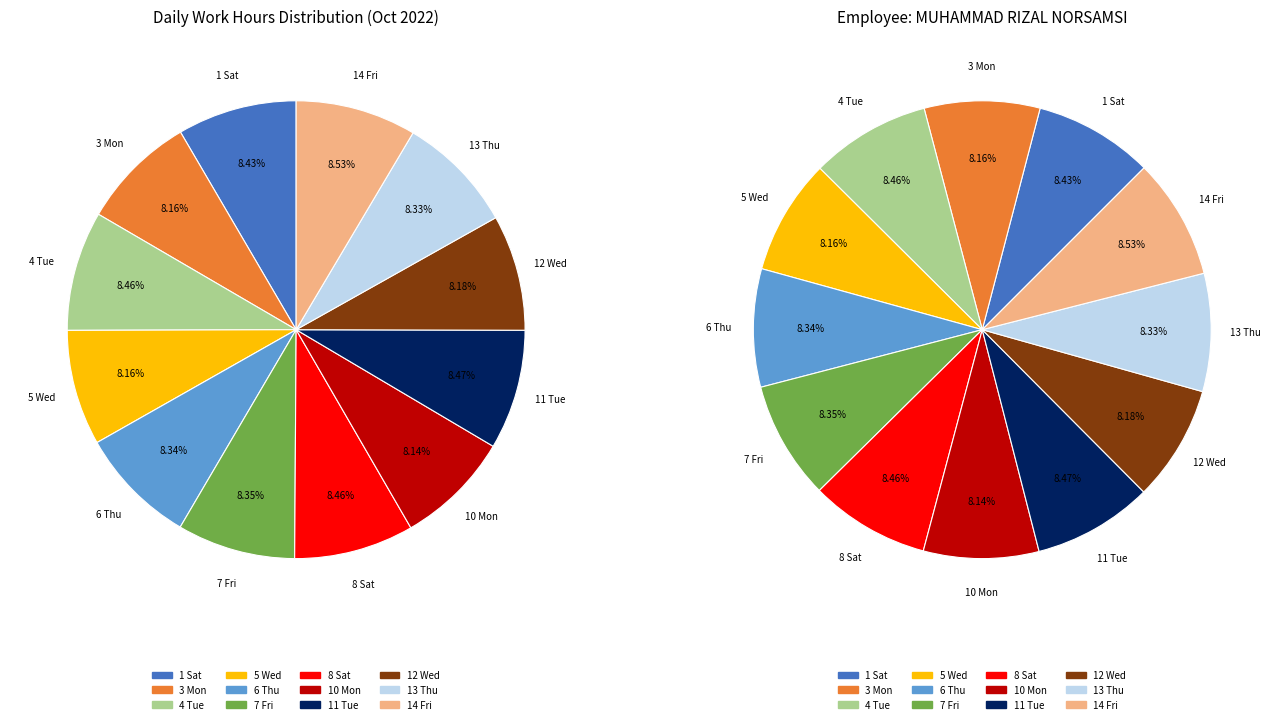

Do 11 Tue and 10 Mon together represent more than half of the pie?

No